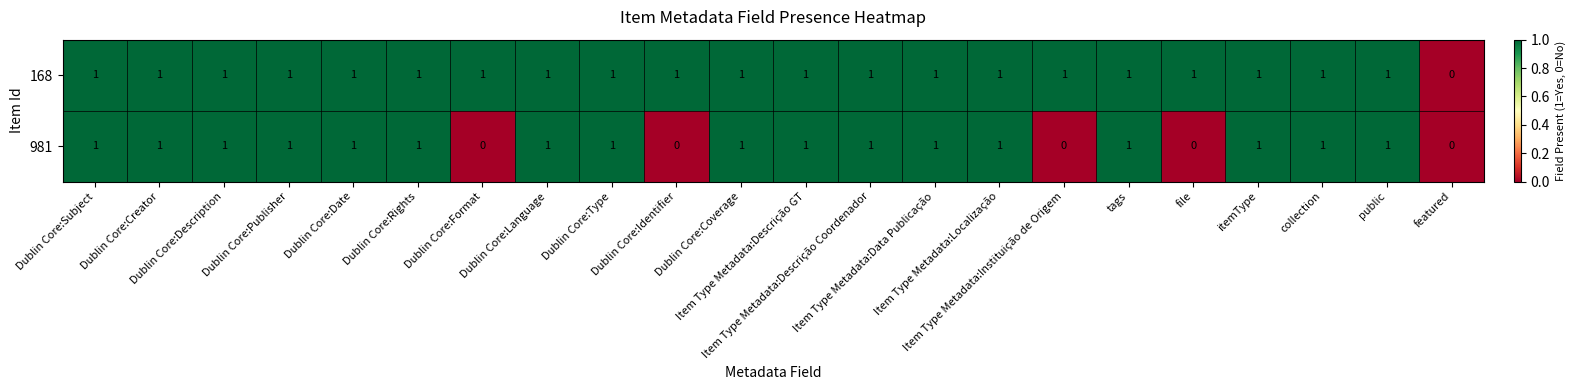

Which series has the largest total across all categories?

168